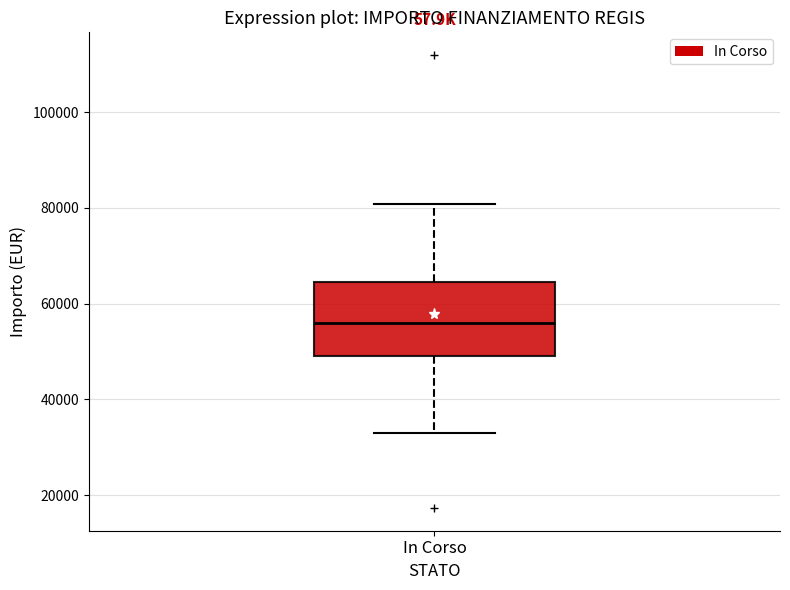

Transcribe this box plot: give where the median line is, the range the box spans, and where the two whiskers end, as read against the y-axis. The values are not printed on the chart, so give them approximately, as read against the axis.

median 56000, box 50000 to 64000, whiskers 32000 to 80000